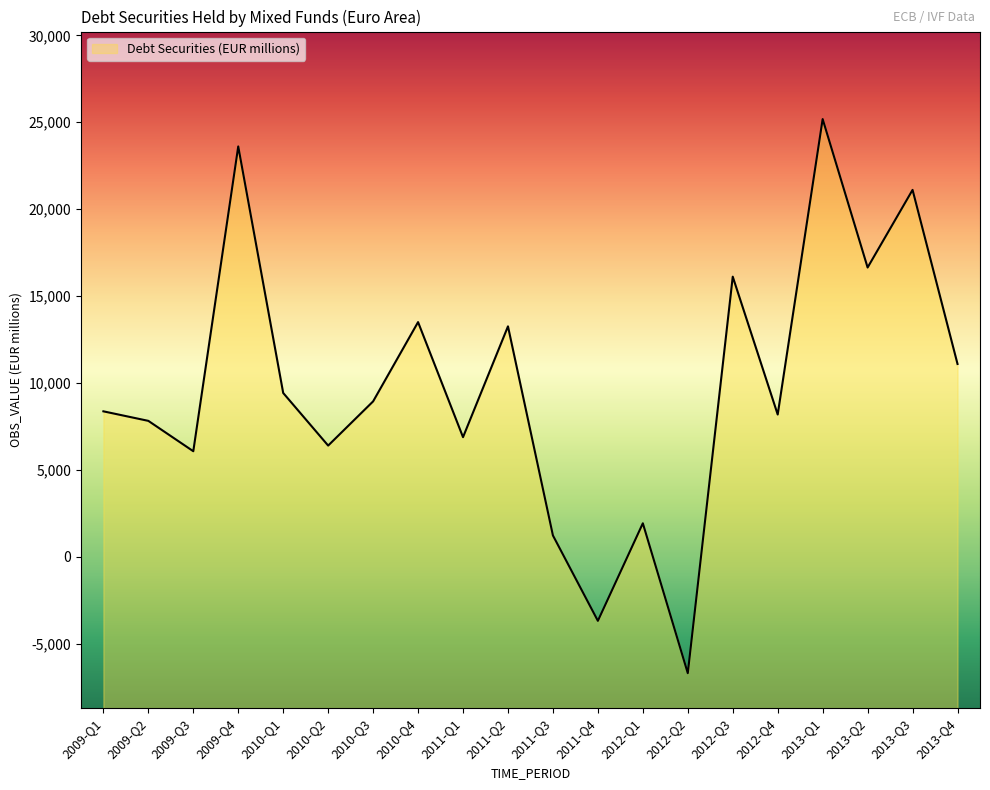

Which has a higher value, 2012-Q1 or 2013-Q2?

2013-Q2